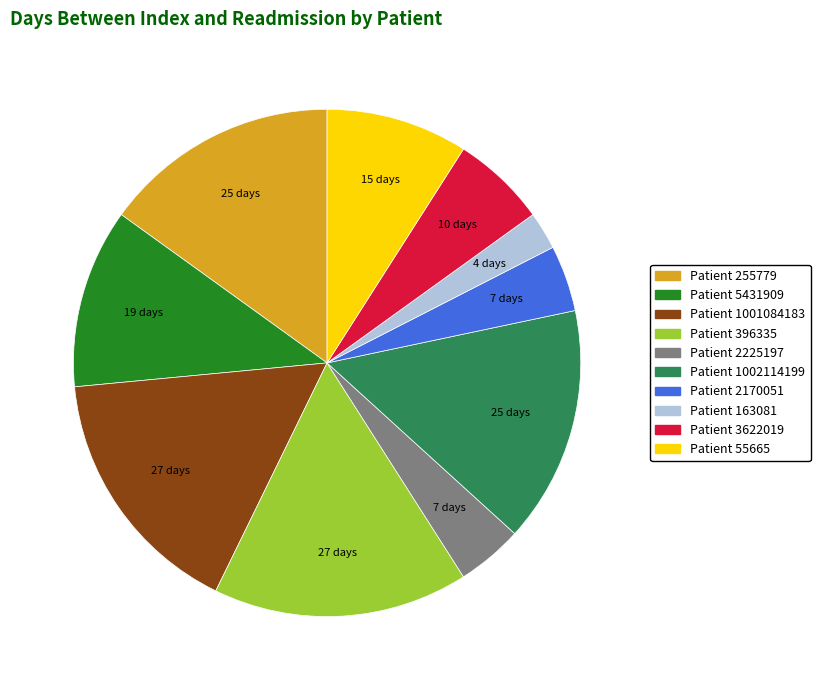

Does any single category account for the majority?

No